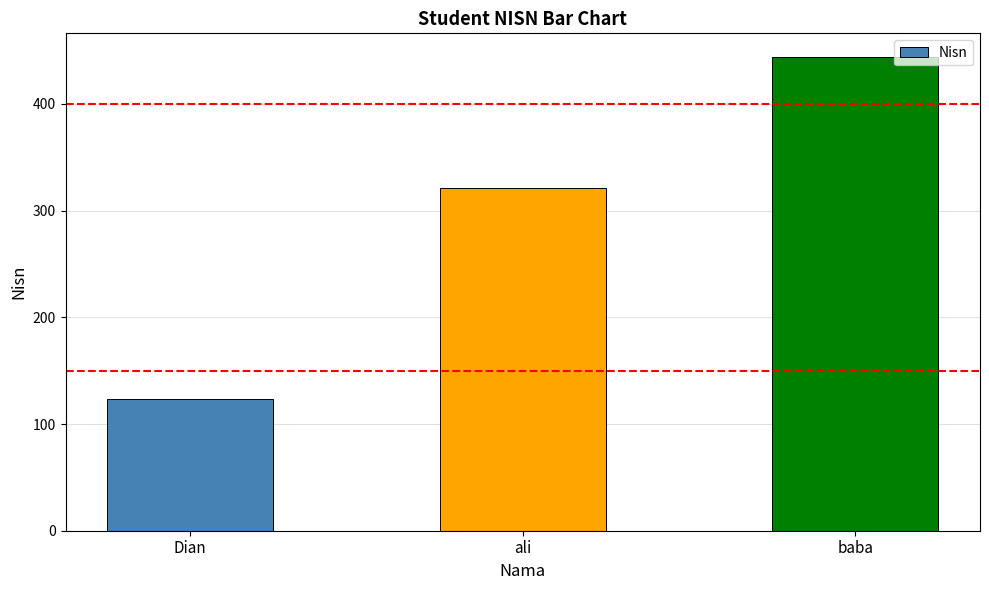

What is the maximum value shown in the chart?

444